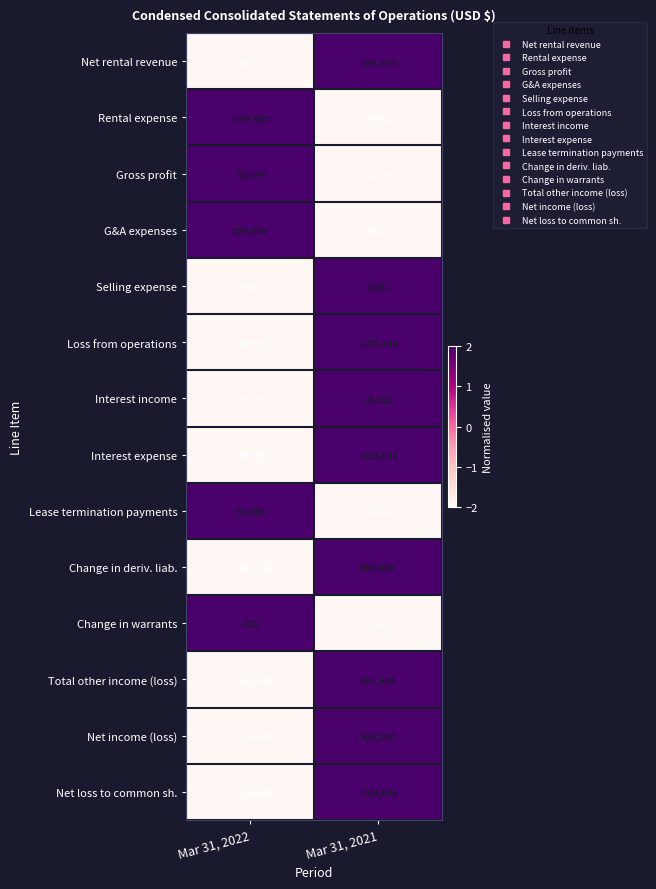

At which category is the sum across all series the highest?

Mar 31, 2021